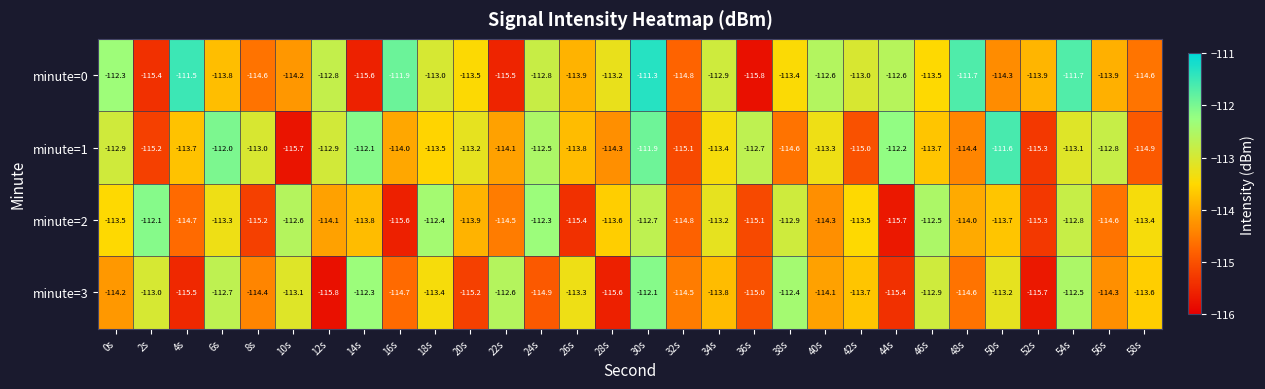

What is the highest value of the minute=0 series?

-111.3